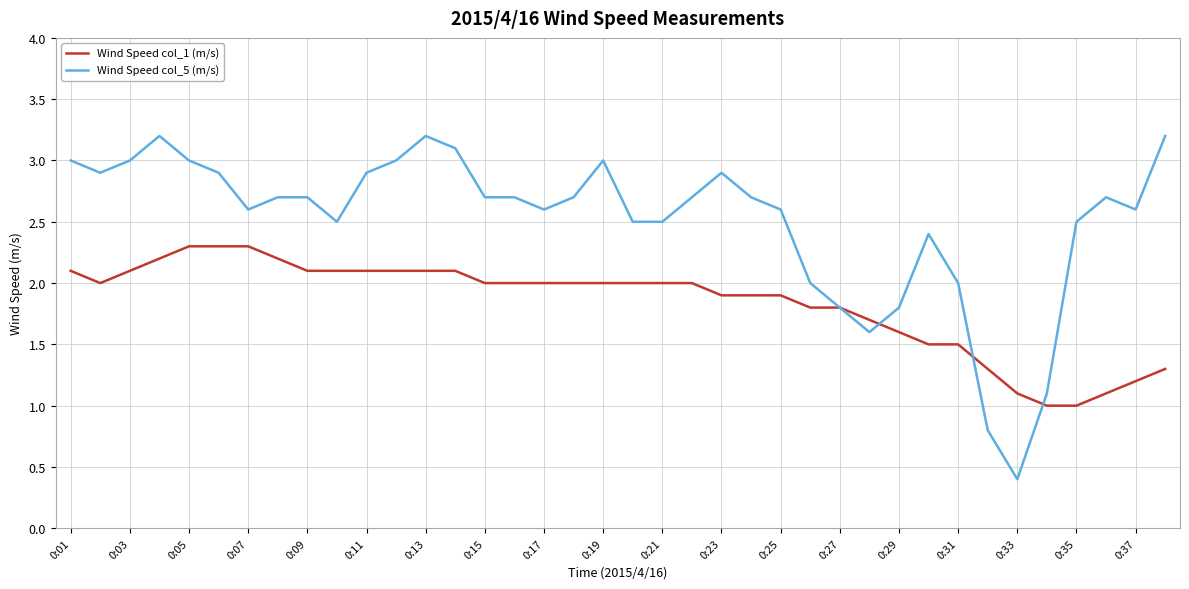

True or false: Wind Speed col_1 (m/s) and Wind Speed col_5 (m/s) intersect in this chart.

True